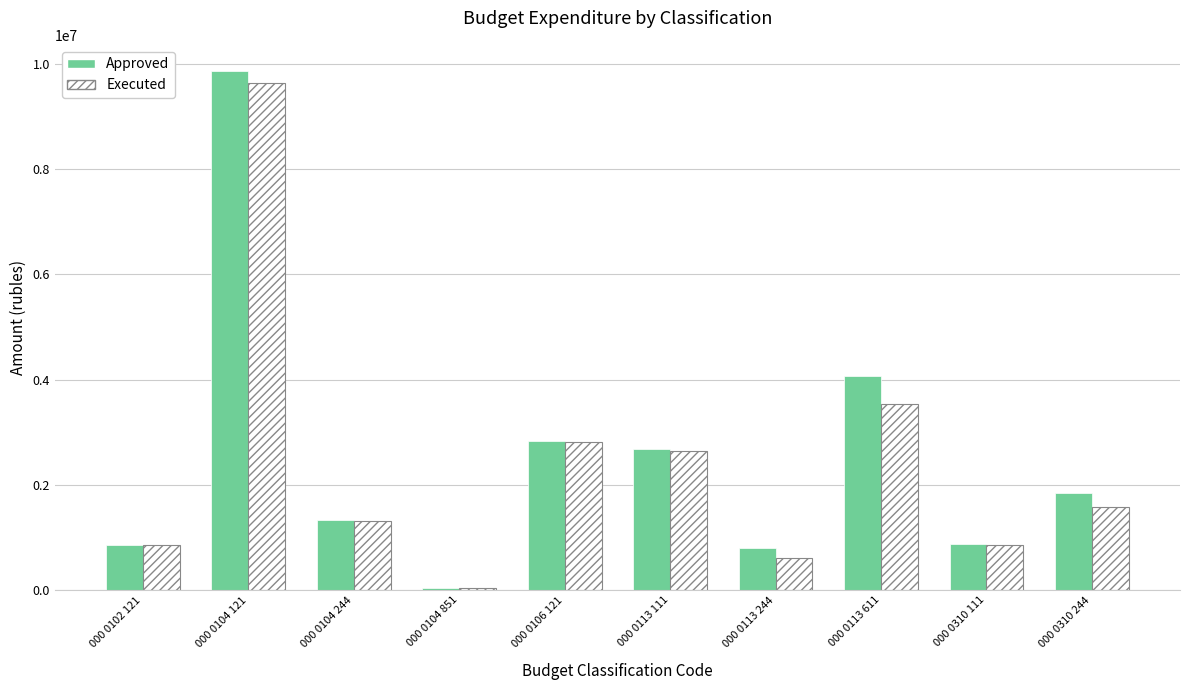

Are the bars horizontal?

No